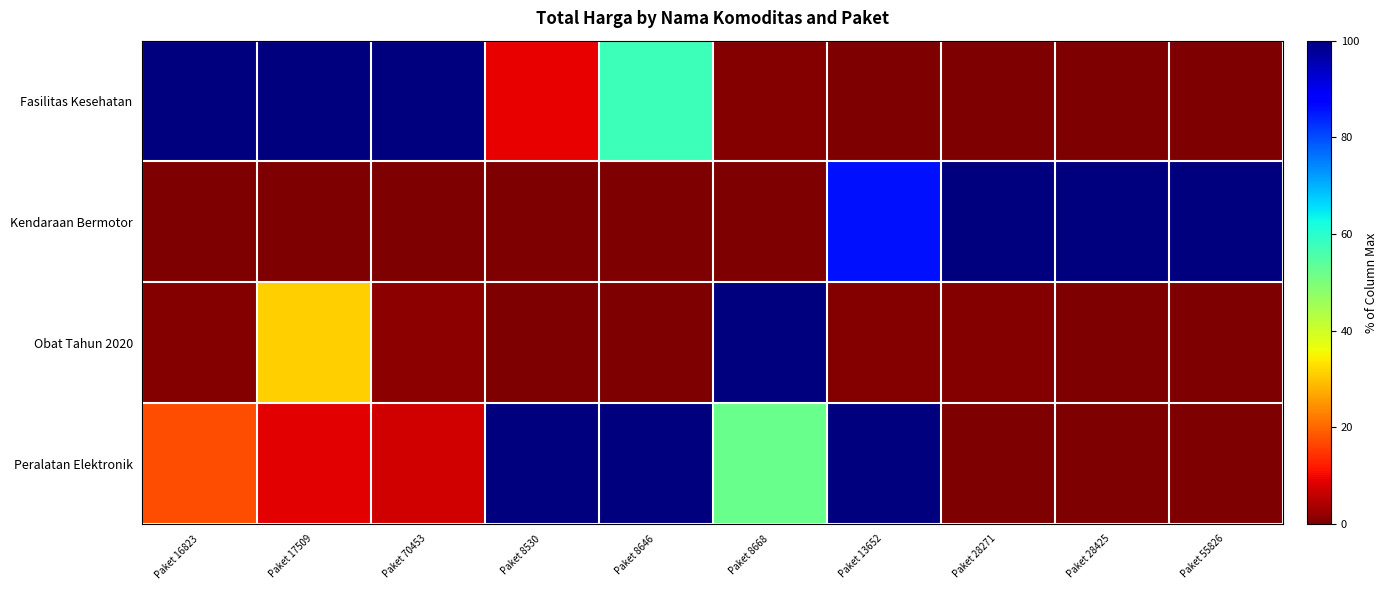

Which has a higher value, Paket 28425 or Paket 8530?

Paket 8530